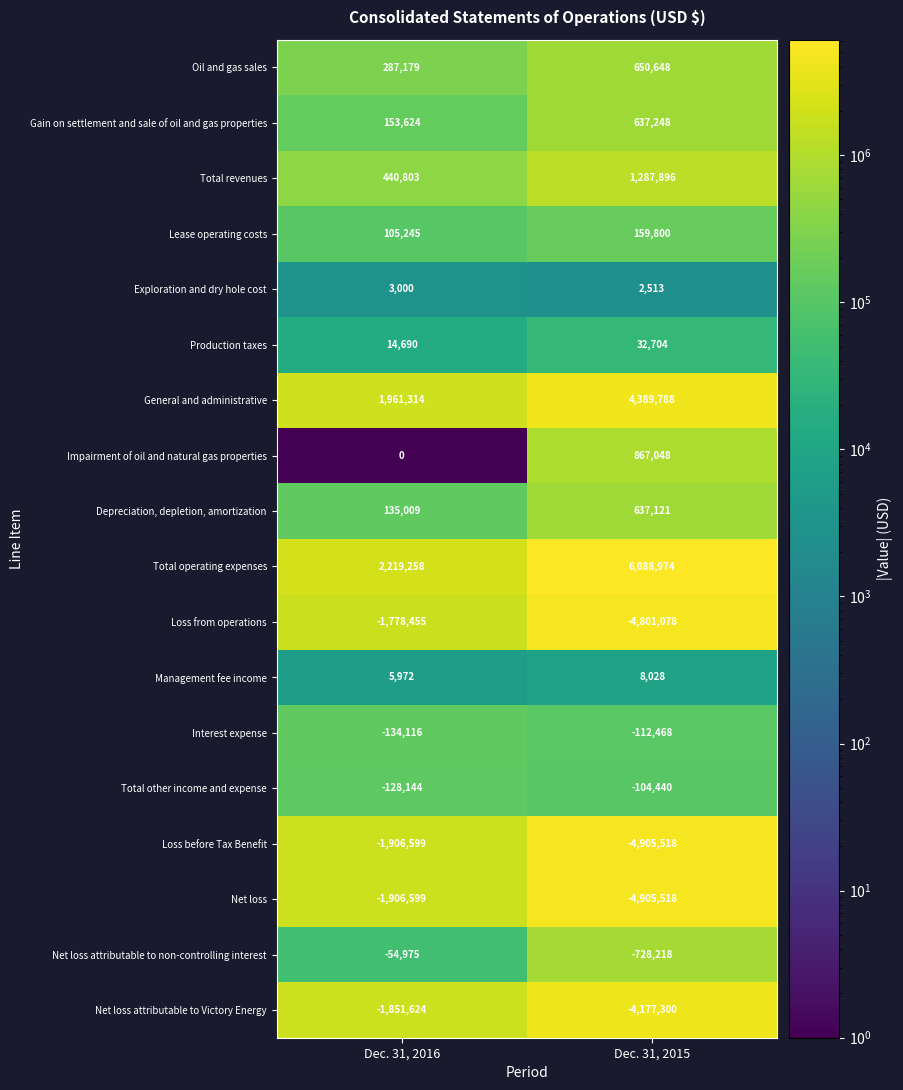

What is the sum of the Loss from operations values at Dec. 31, 2015 and Dec. 31, 2016?

-6579533